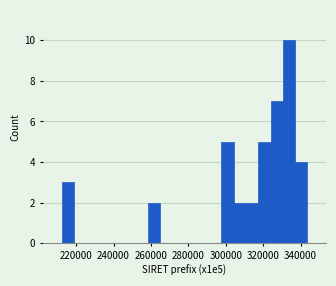

Around what value on the x-axis is the tallest bar? Give the approximate position of its centre, as read against the axis.

334000